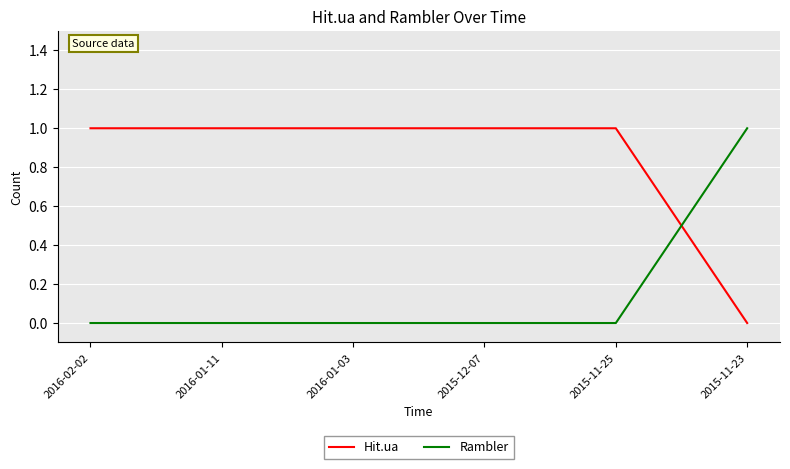

List the series in order of their overall mean, lowest first.

Rambler, Hit.ua